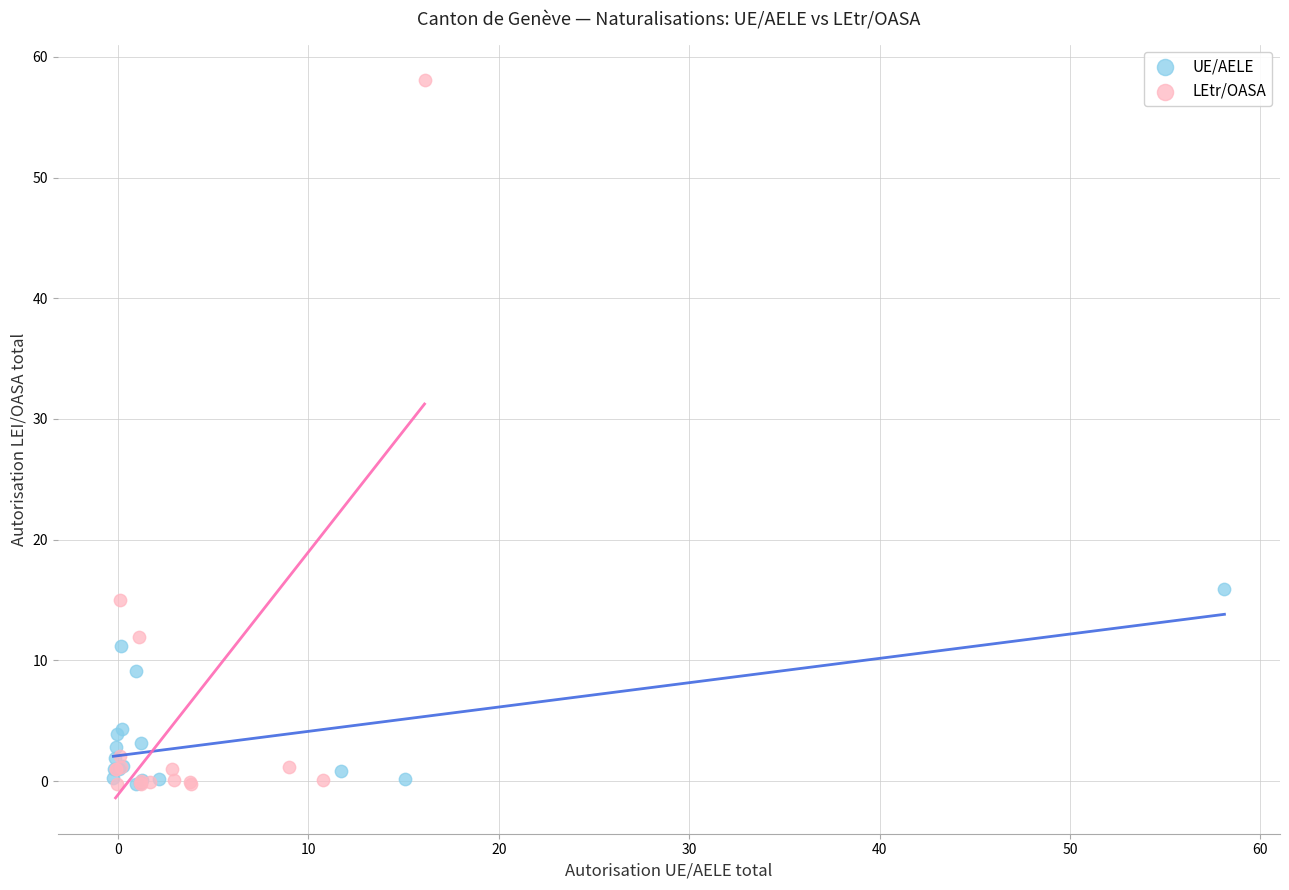

Which series contains the highest Y value?

LEtr/OASA